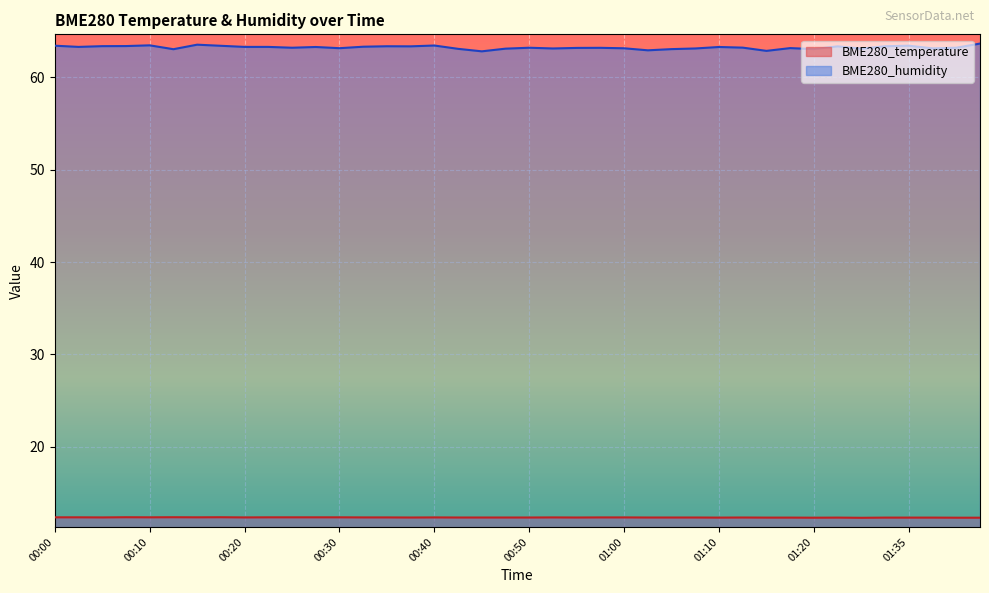

Which series has the largest total across all categories?

BME280_humidity